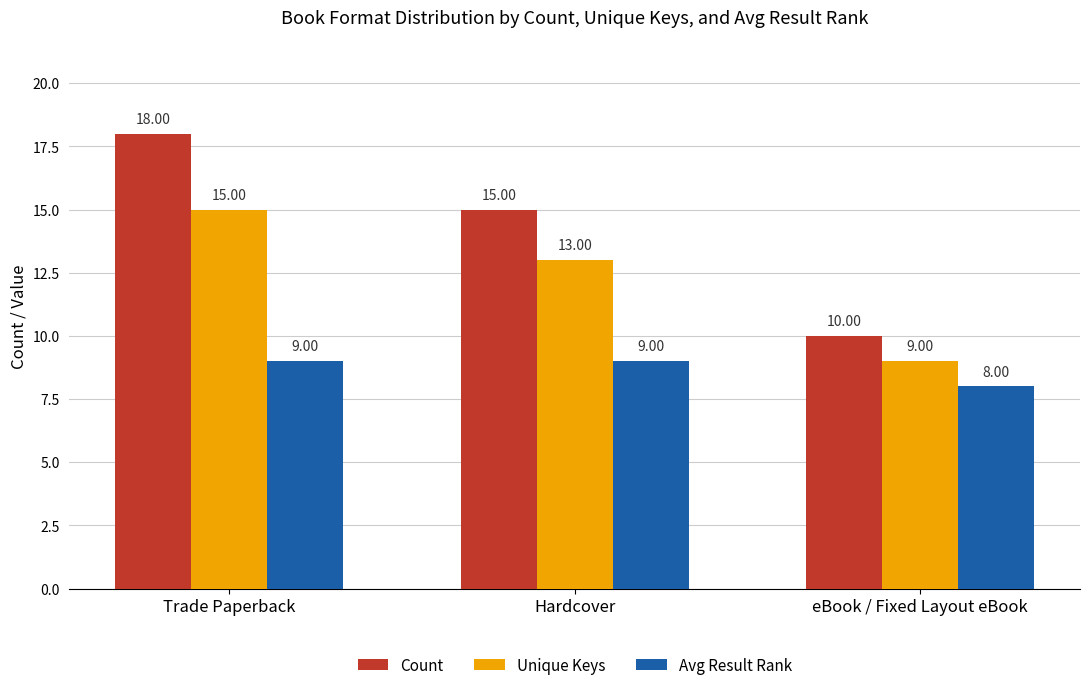

At Trade Paperback, list the series in order from largest to smallest.

Count, Unique Keys, Avg Result Rank